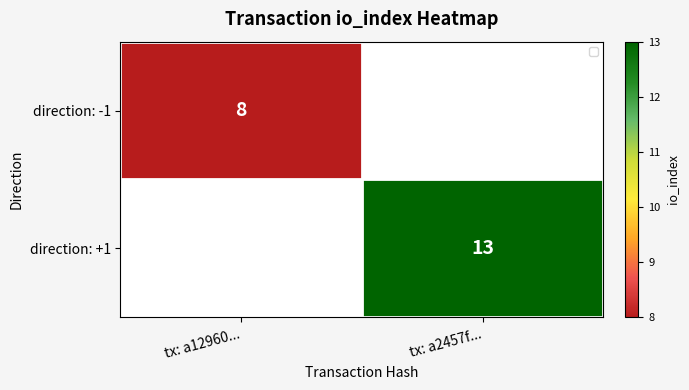

True or false: direction: -1 has a value of 8 at tx: a12960....

True